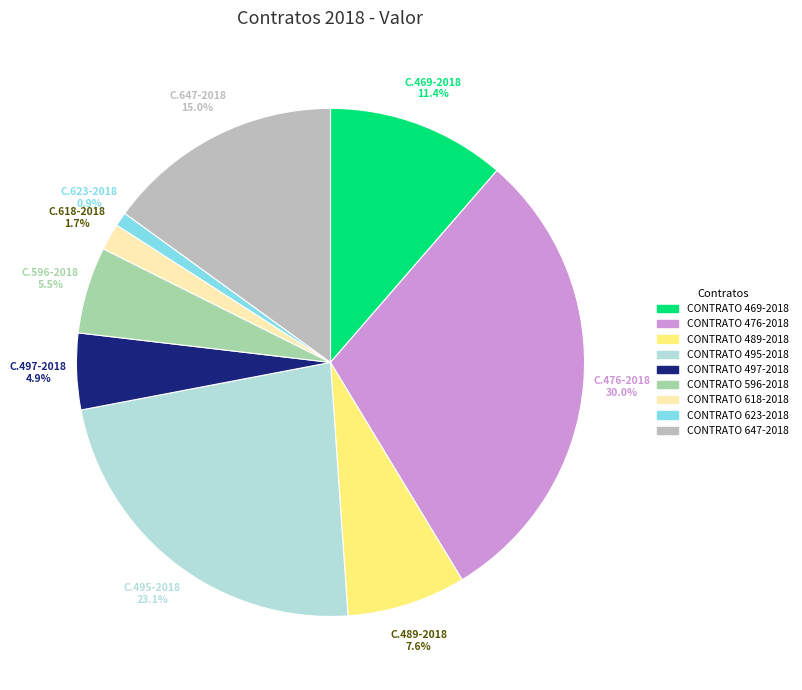

What is the largest slice in the pie chart?

CONTRATO 476-2018